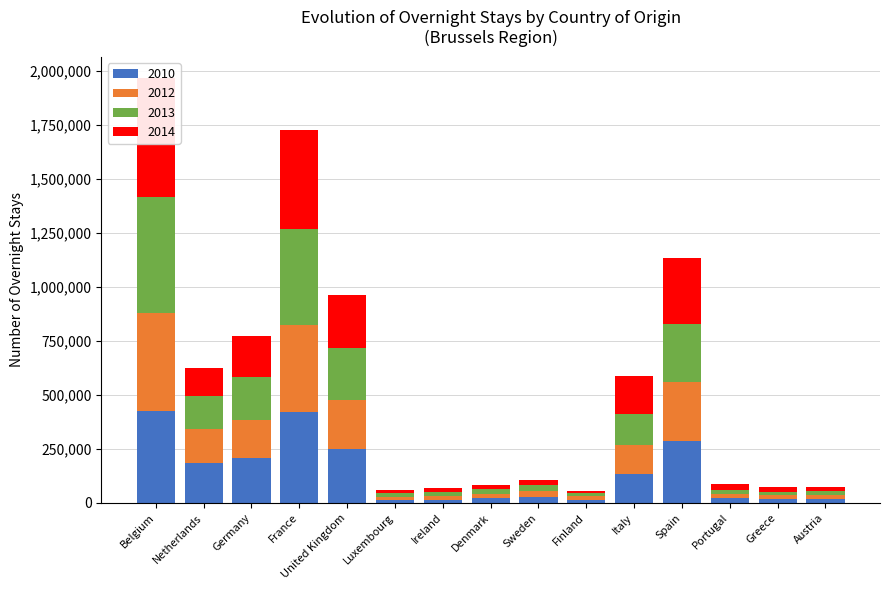

Rank the categories by 2014 value from highest to lowest.

Belgium, France, Spain, United Kingdom, Germany, Italy, Netherlands, Portugal, Sweden, Austria, Greece, Ireland, Denmark, Luxembourg, Finland